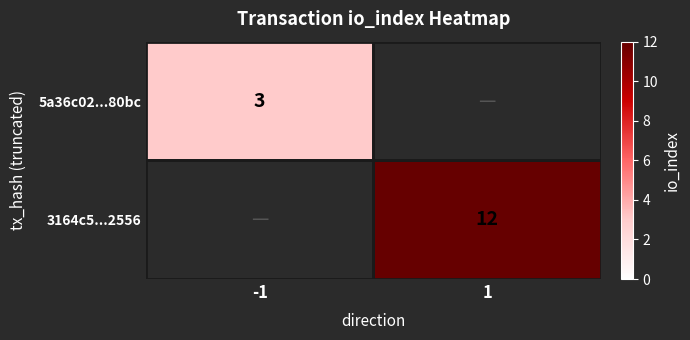

Is the value of 3164c5...2556 at 1 greater than the value of 5a36c02...80bc at -1?

Yes